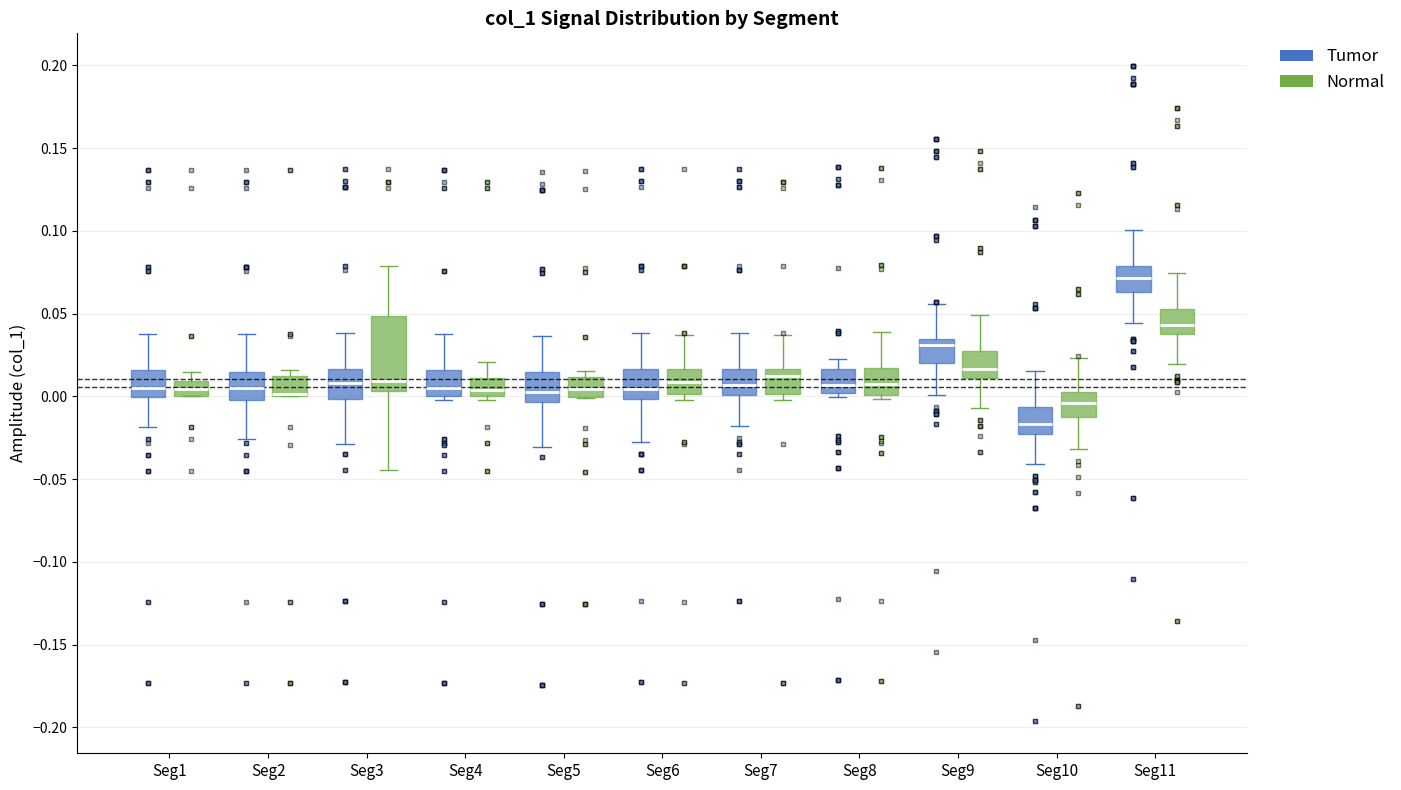

Where is the upper edge of the box for Seg1 (Tumor) on the y-axis? The values are not printed on the chart, so give them approximately, as read against the axis.

0.015